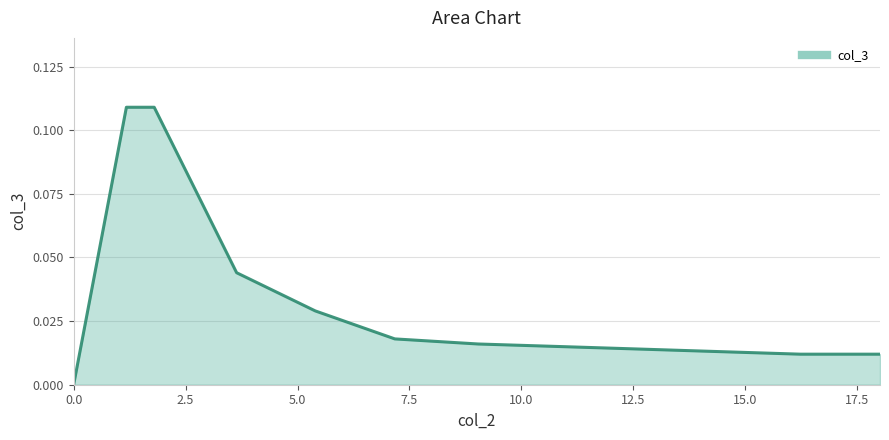

List the labels in order of value, smallest first.

0.0, 16.231, 18.009, 14.433, 12.655, 10.857, 9.036, 7.173, 5.396, 3.64, 1.178, 1.799